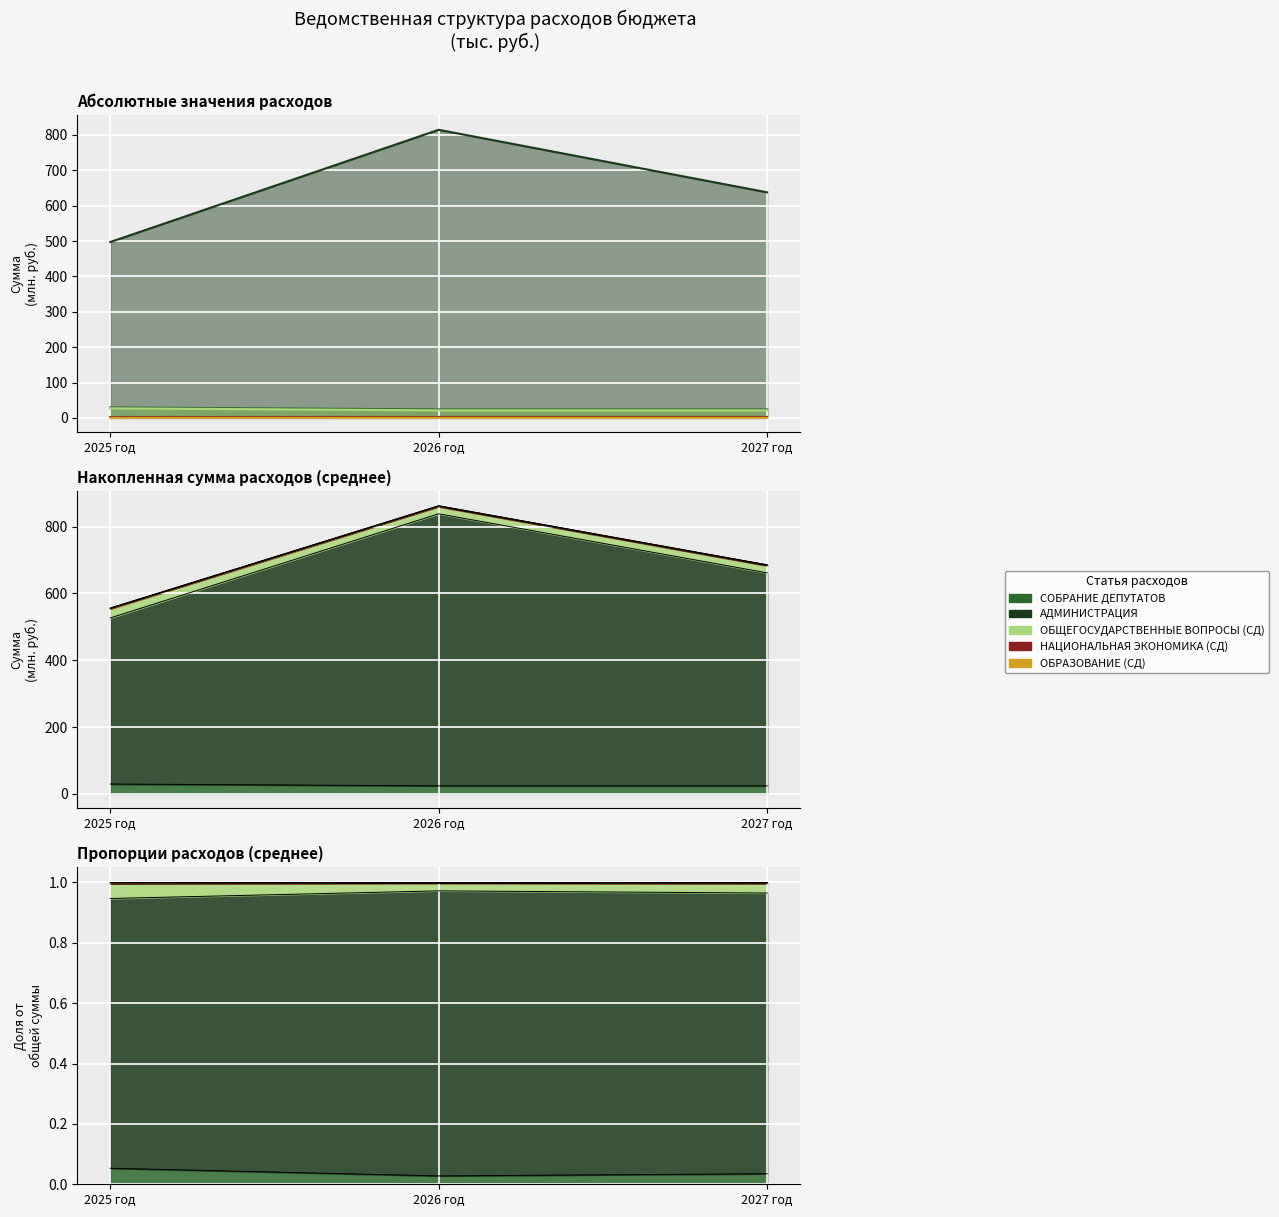

What is the difference between the highest and lowest values at 2025 год?

497.0